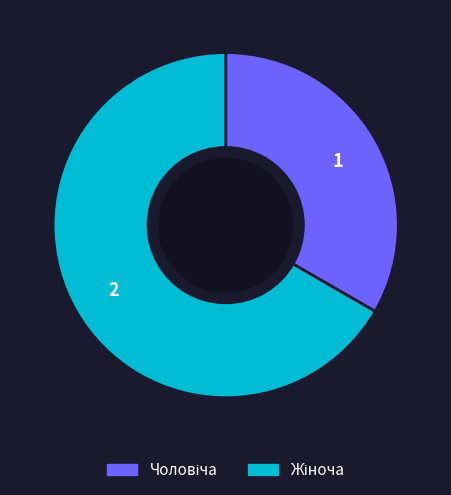

Is there any slice that represents more than half of the pie?

Yes